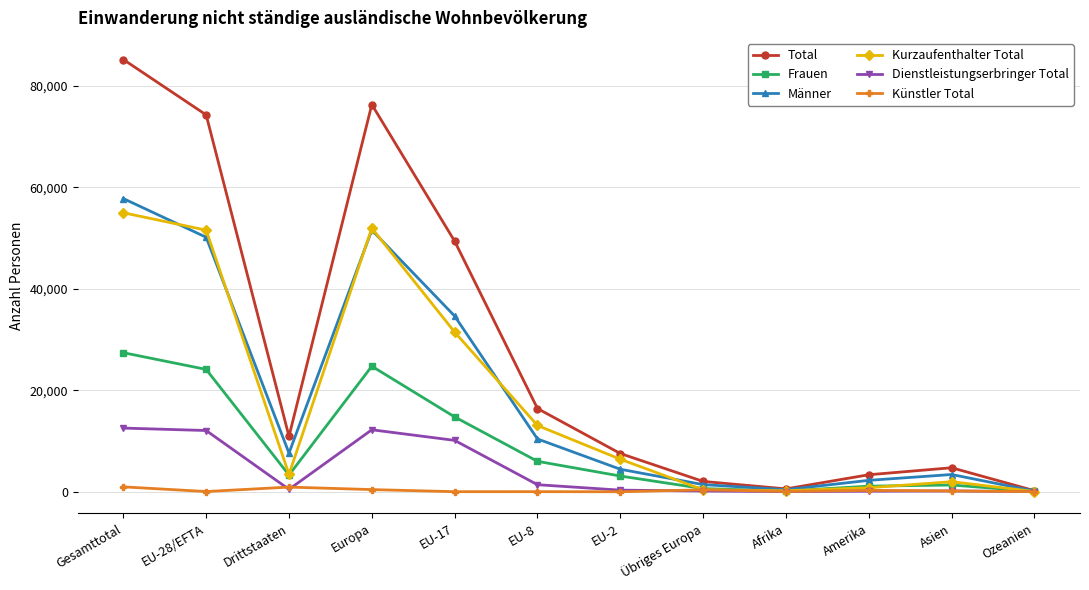

At which label does Frauen first exceed 3294?

Gesamttotal